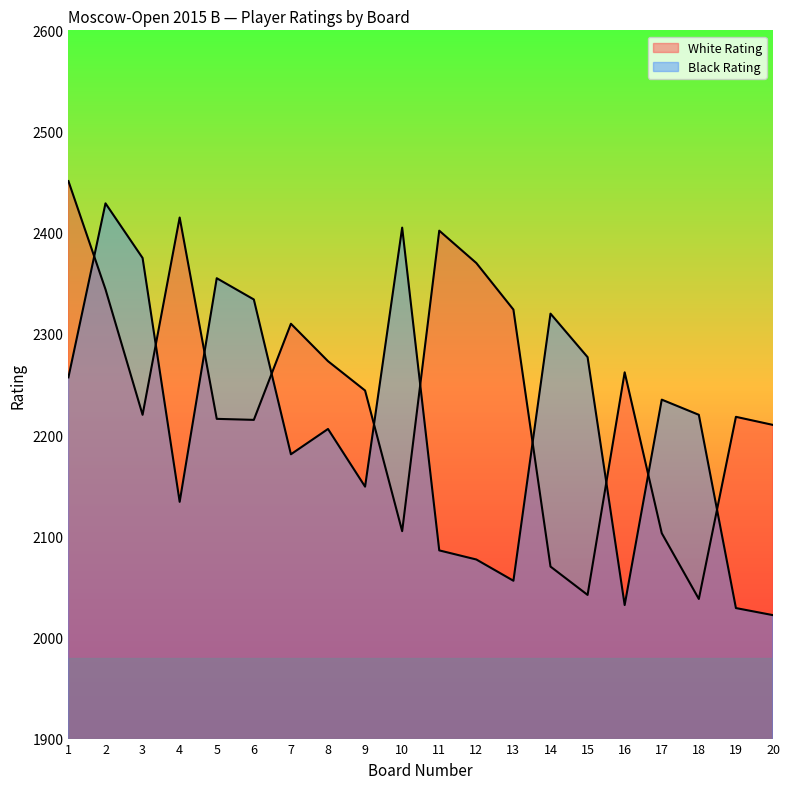

Reading left to right, extract all data points from this chart.

White Rating: 2451	2344	2220	2415	2216	2215	2310	2273	2244	2105	2402	2370	2324	2070	2042	2262	2103	2038	2218	2210
Black Rating: 2257	2429	2375	2134	2355	2334	2181	2206	2149	2405	2086	2077	2056	2320	2277	2032	2235	2220	2029	2022